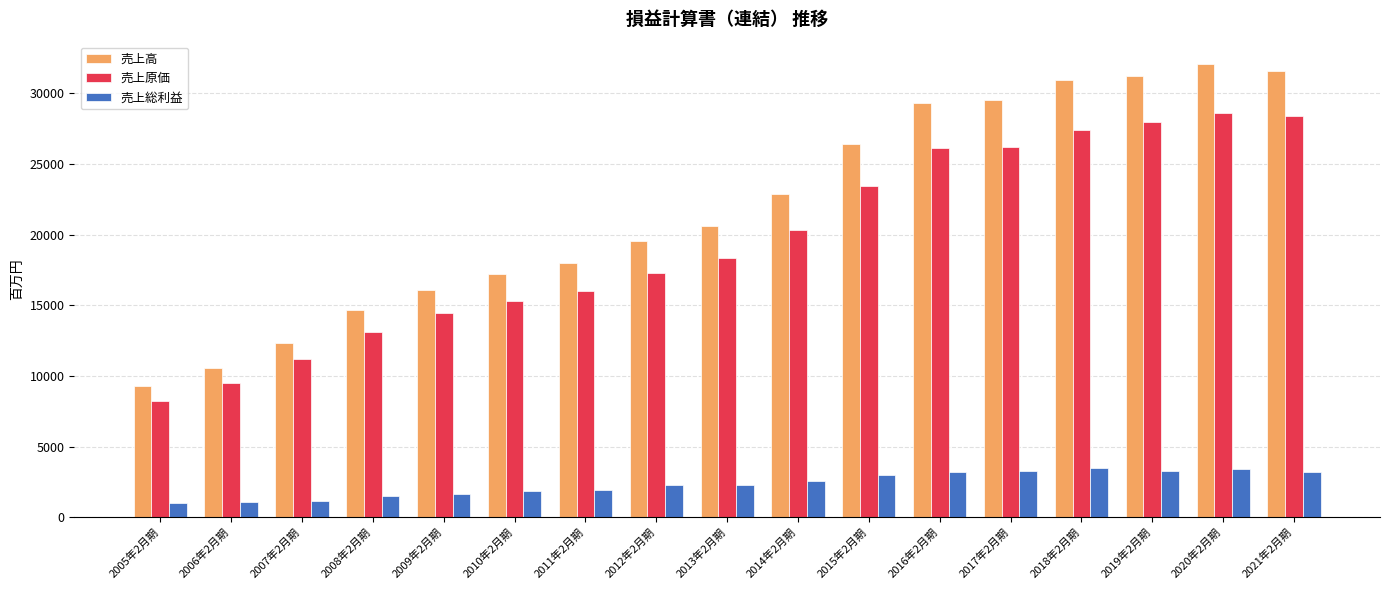

At which label does 売上原価 reach its minimum?

2005年2月期